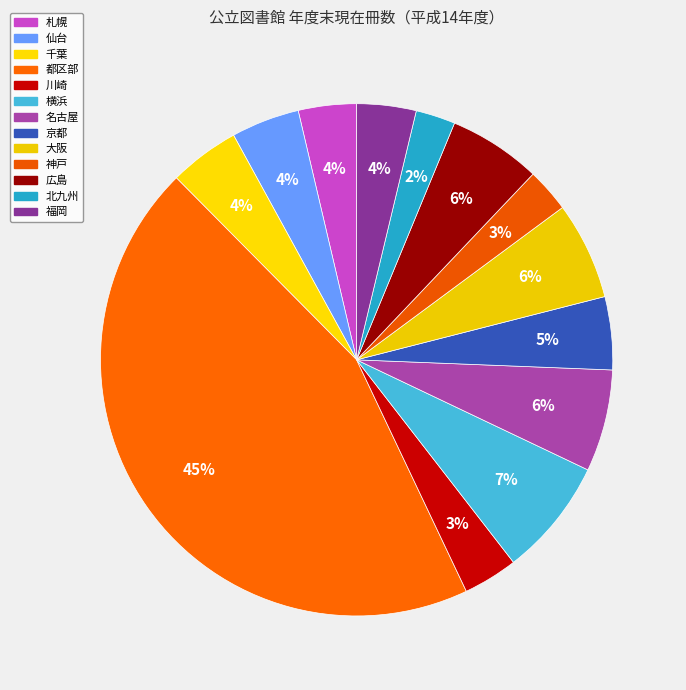

To the nearest percent, what is the combined percentage of 京都 and 北九州?

7%